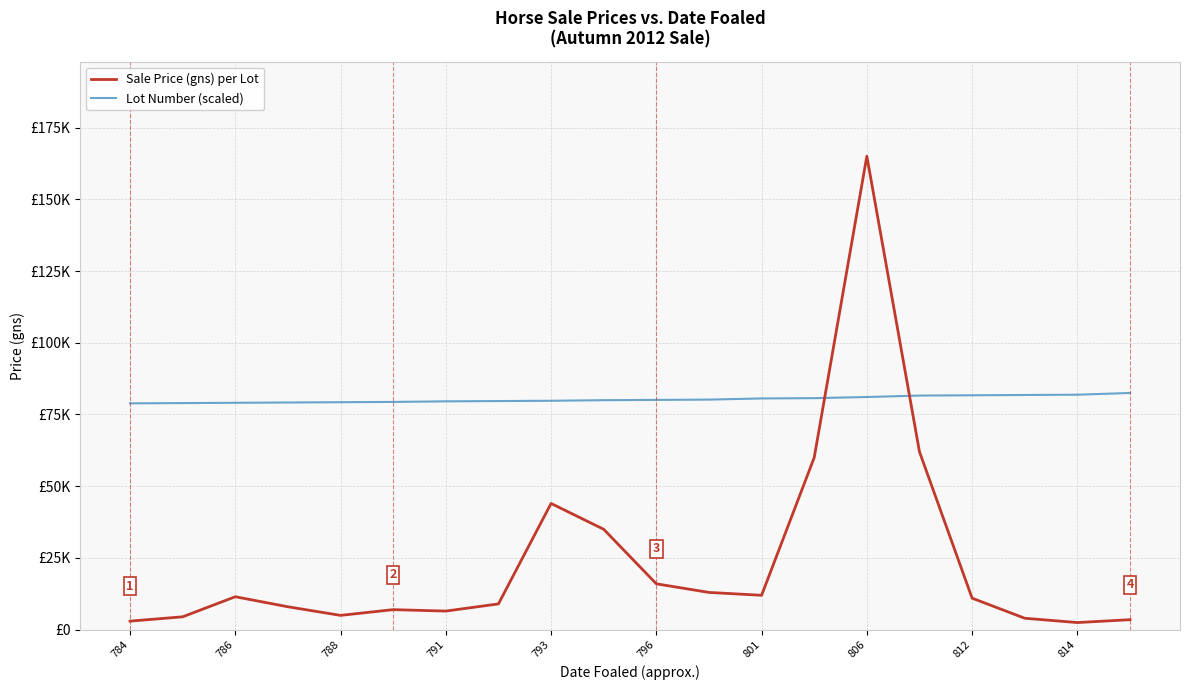

What are all the series names shown in the legend?

Sale Price (gns) per Lot, Lot Number (scaled)